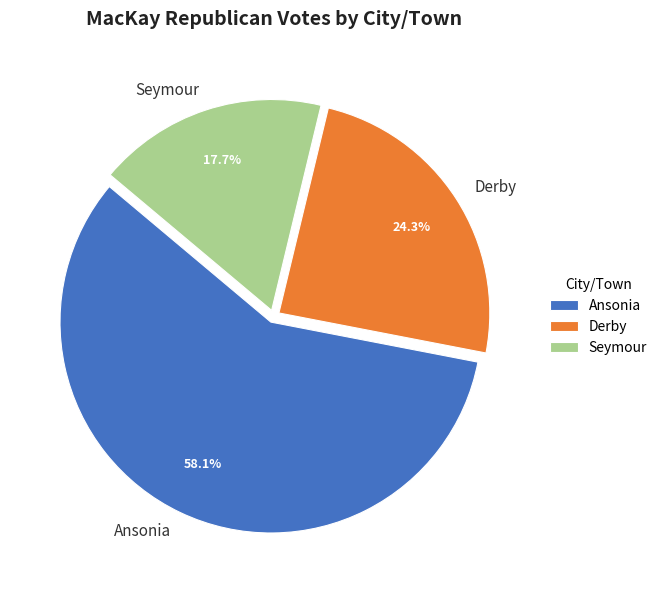

To the nearest percent, what is the combined percentage of Ansonia and Derby?

82%